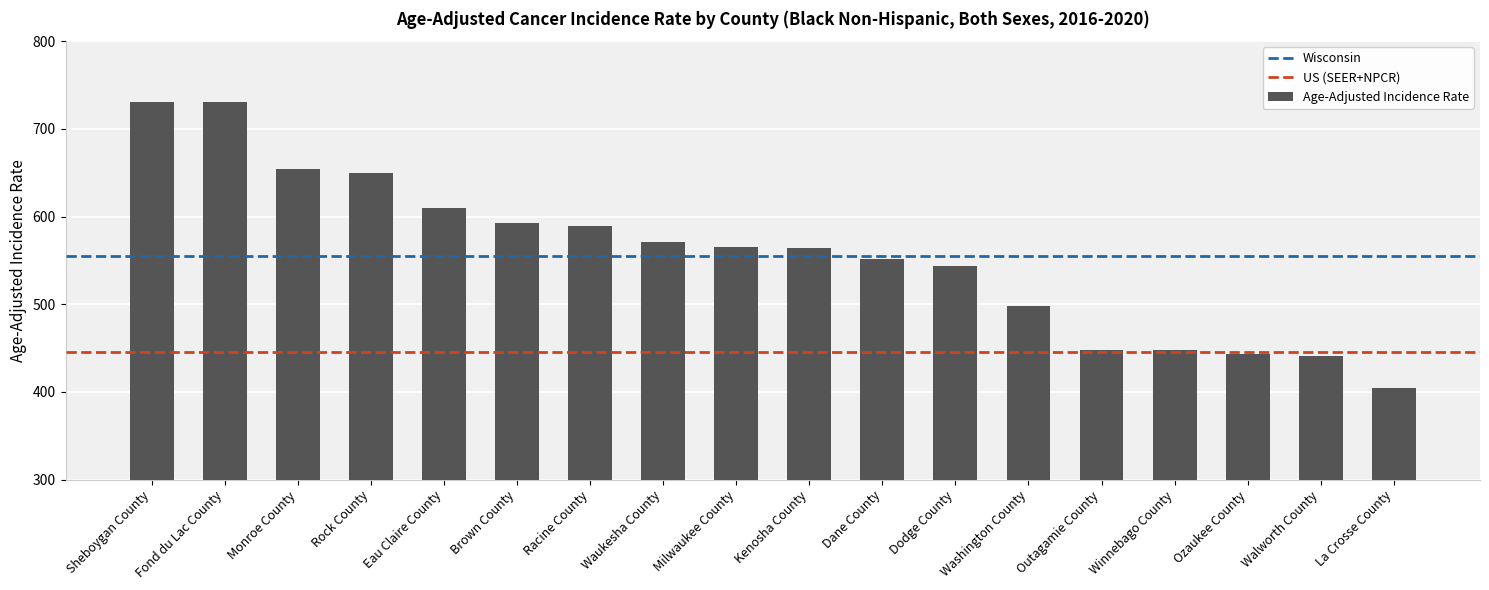

Between Waukesha County and Eau Claire County, which is larger?

Eau Claire County